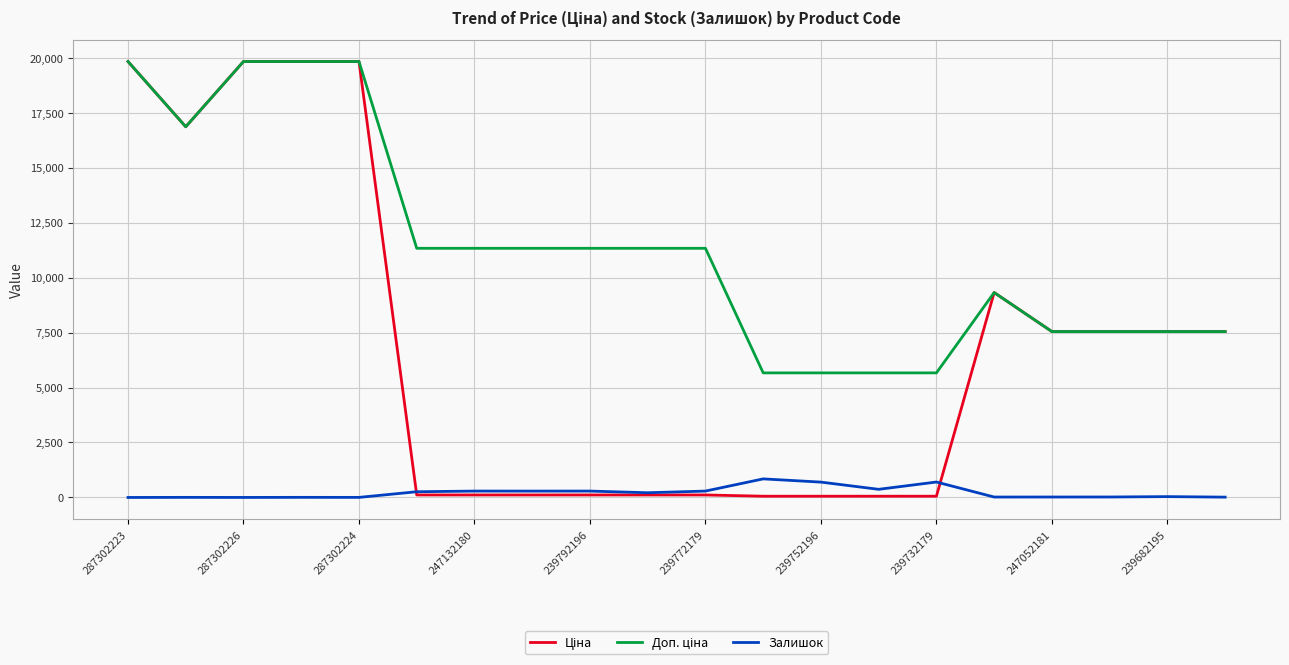

What is the greatest value displayed?

19831.1